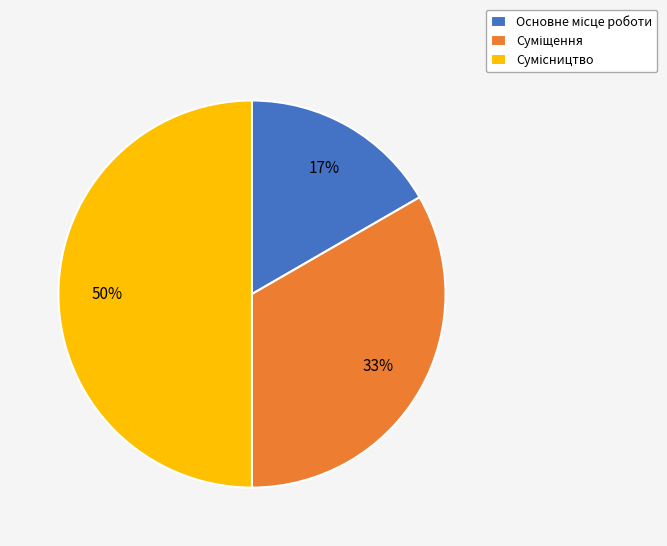

To the nearest percent, what is the average slice percentage?

33%